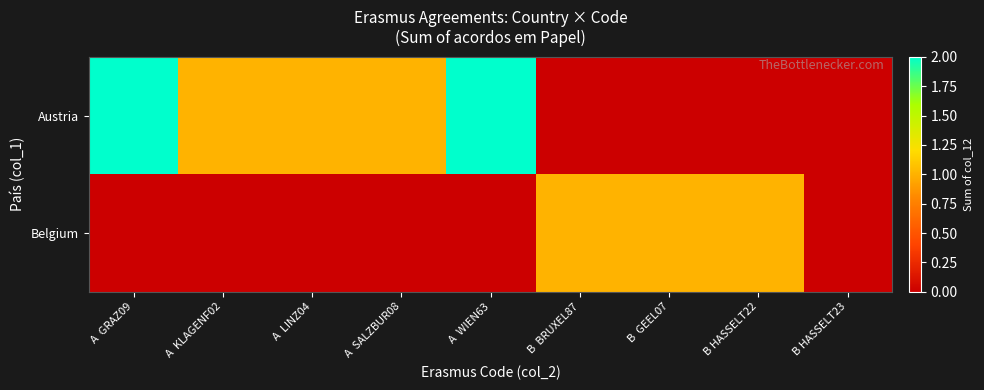

Rank the series by their average value, from highest to lowest.

Austria, Belgium